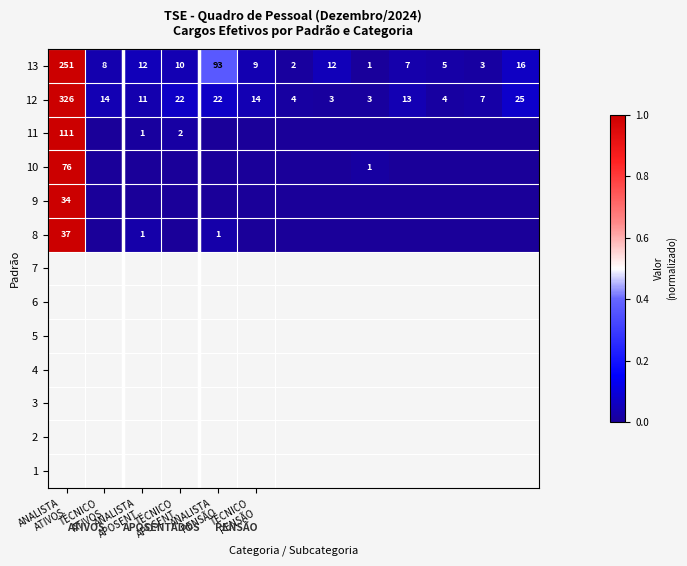

What is the average value of the 12 series?

36